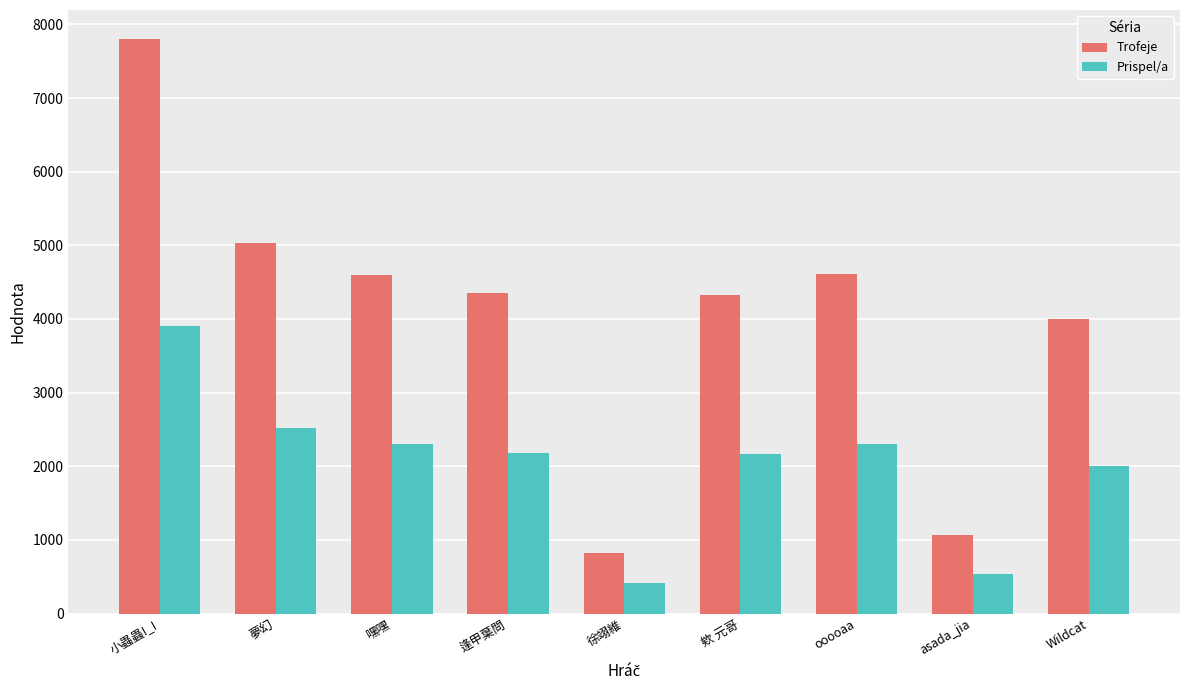

What is the difference between the highest and lowest values at 小蟲蟲!_!?

3903